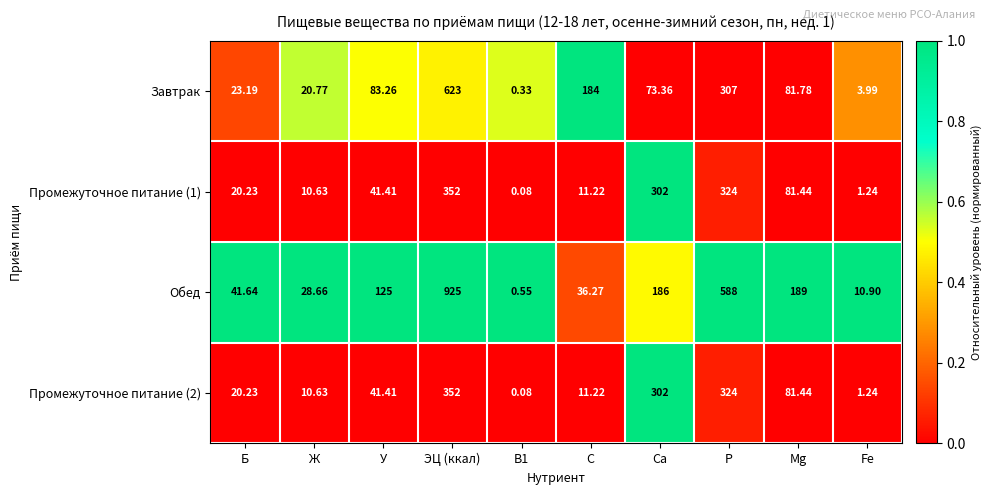

At which label does Завтрак first exceed 81?

У